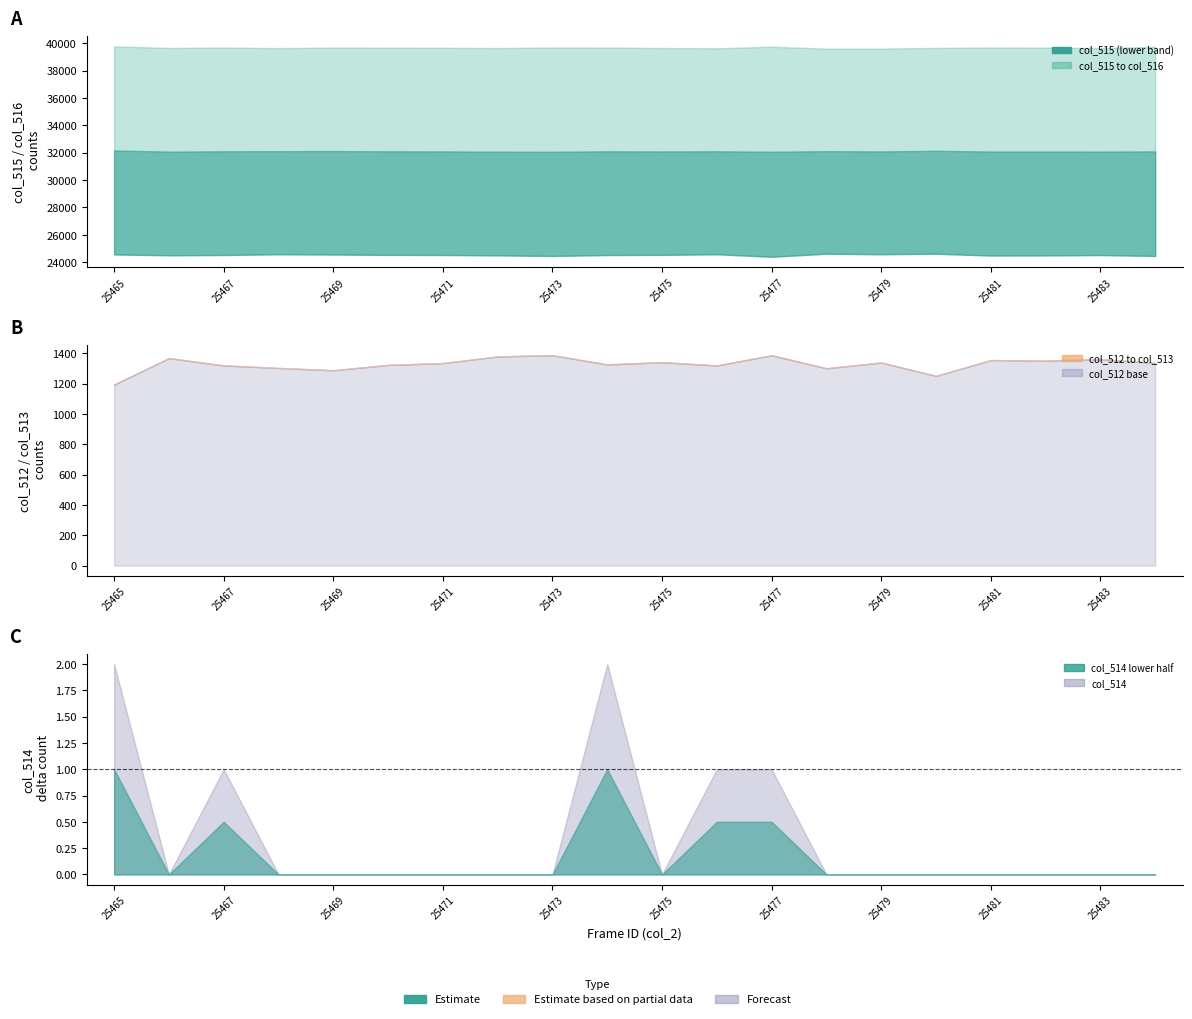

How many data points does each series have?

20